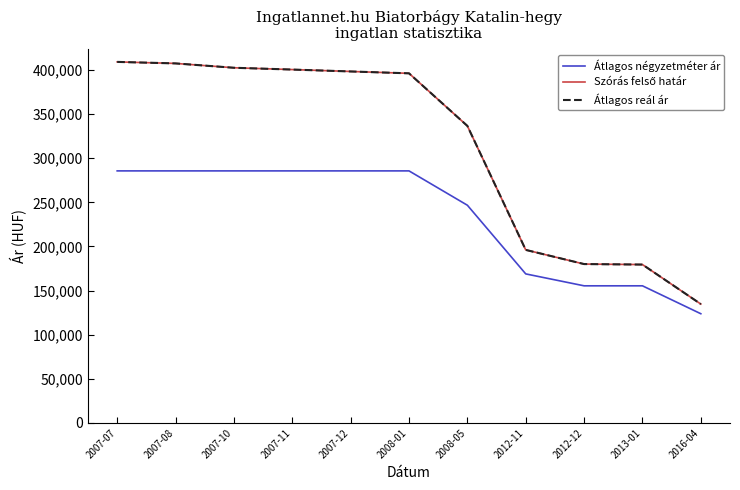

Where does the Átlagos reál ár series first go above 396327?

2007-07